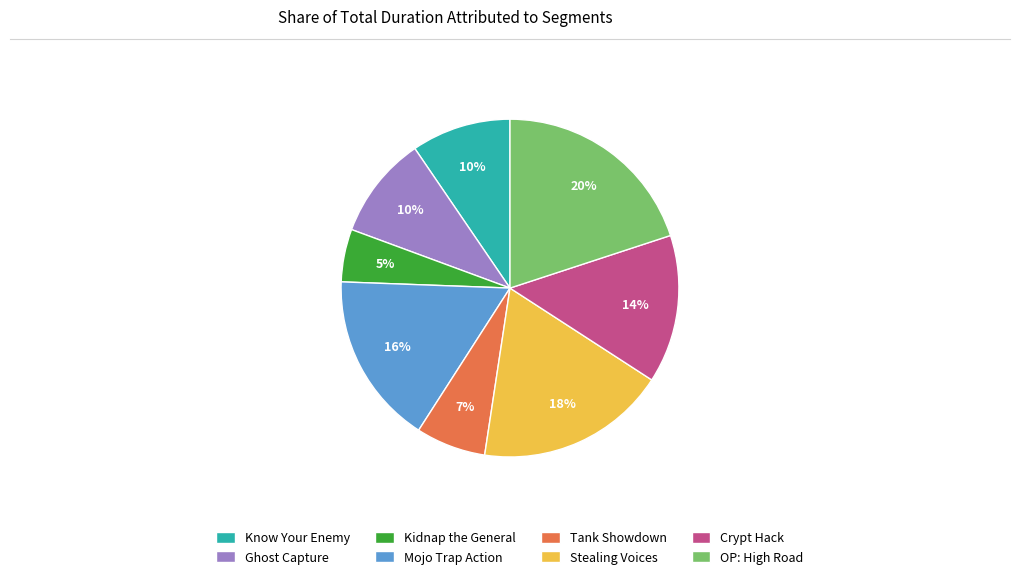

Which has a higher value, Tank Showdown or Stealing Voices?

Stealing Voices